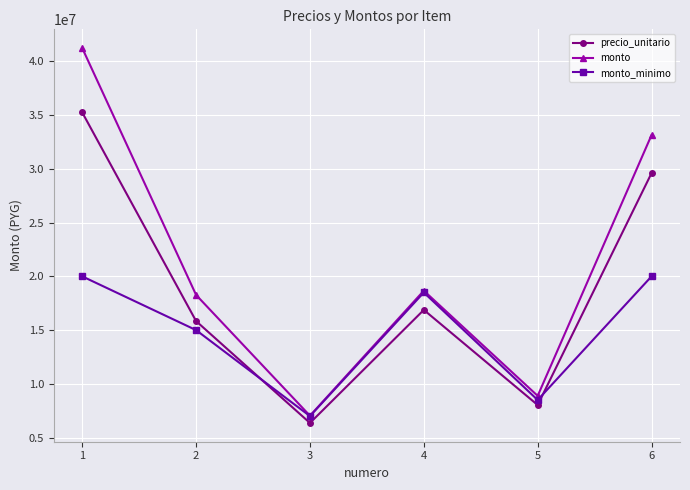

What is the total value across all series at 6?

82746664